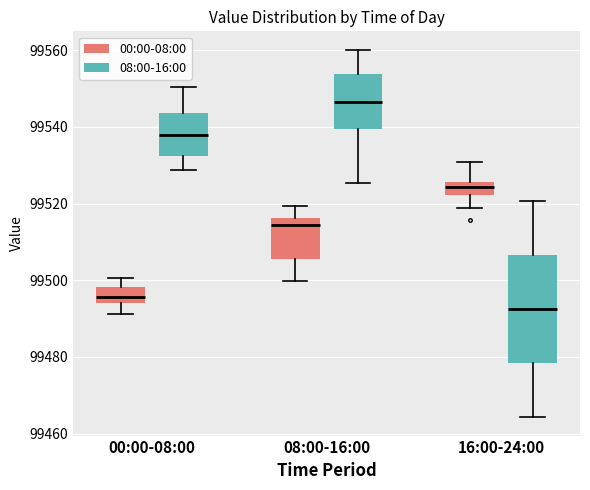

Which box has the lowest median line?

16:00-24:00 (08:00-16:00)